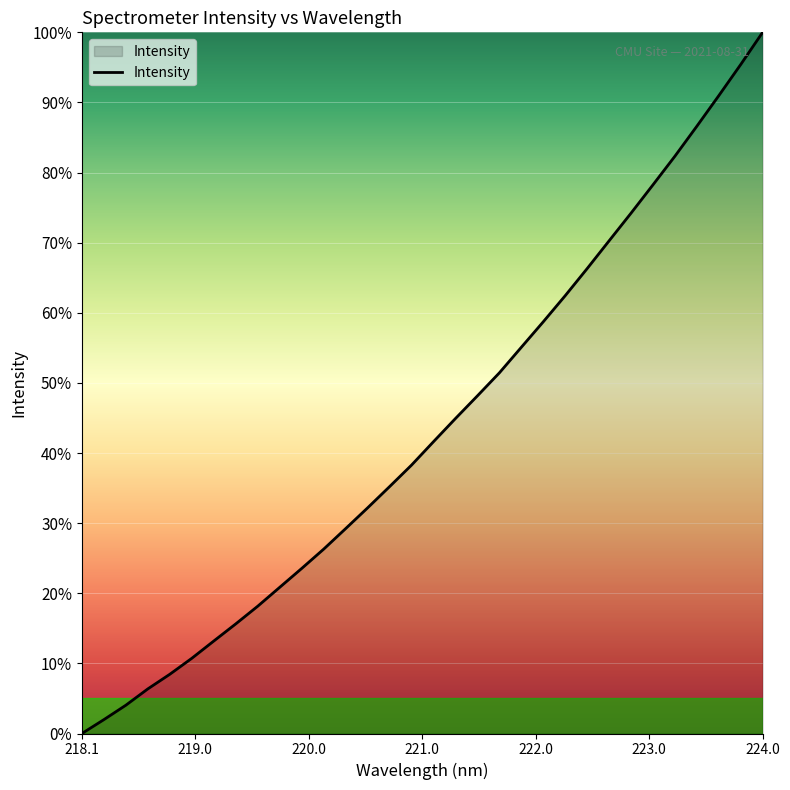

What is the maximum value shown in the chart?

100.0